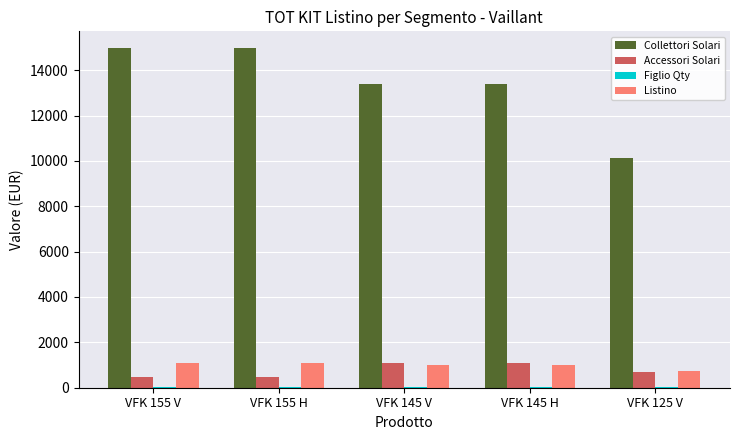

True or false: Listino has a value of 328 at VFK 155 V.

False